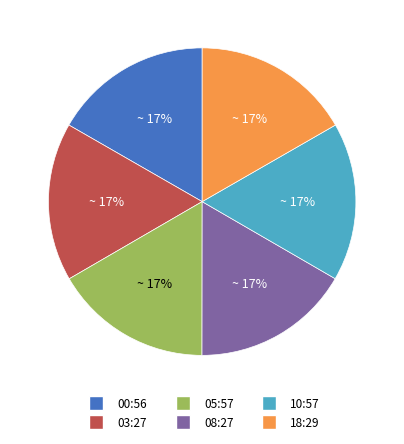

To the nearest percent, what is the average slice percentage?

17%